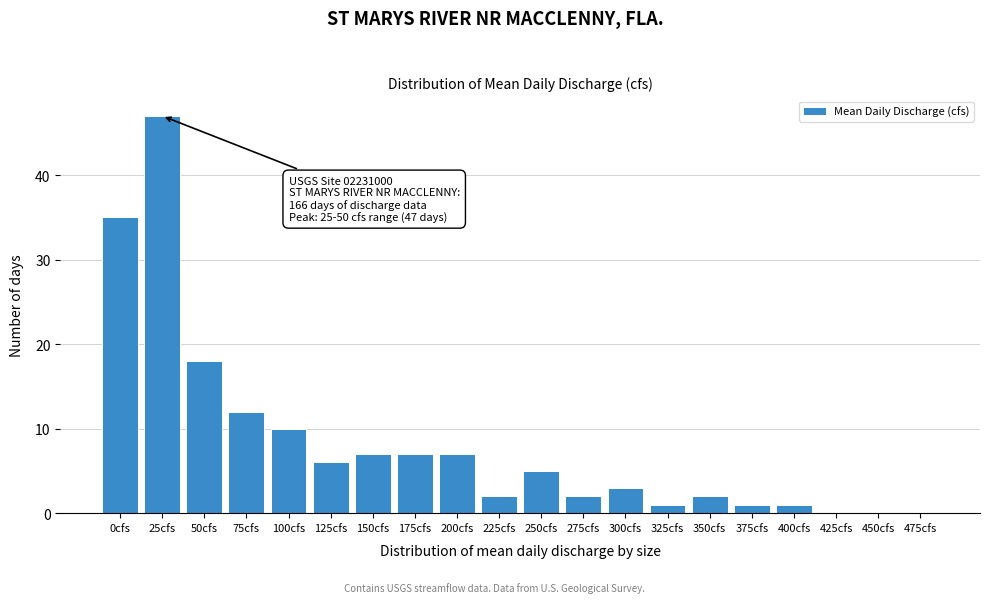

Reading left to right, what are all the values shown in this chart?

0cfs=35	25cfs=47	50cfs=18	75cfs=12	100cfs=10	125cfs=6	150cfs=7	175cfs=7	200cfs=7	225cfs=2	250cfs=5	275cfs=2	300cfs=3	325cfs=1	350cfs=2	375cfs=1	400cfs=1	425cfs=0	450cfs=0	475cfs=0